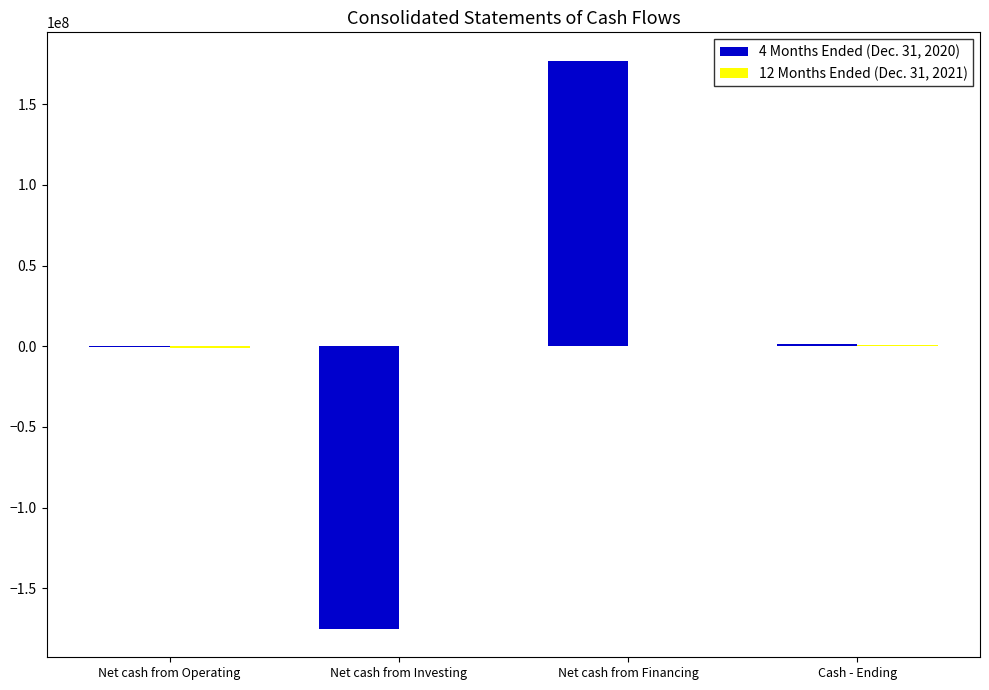

At which category is the sum across all series the highest?

Net cash from Financing